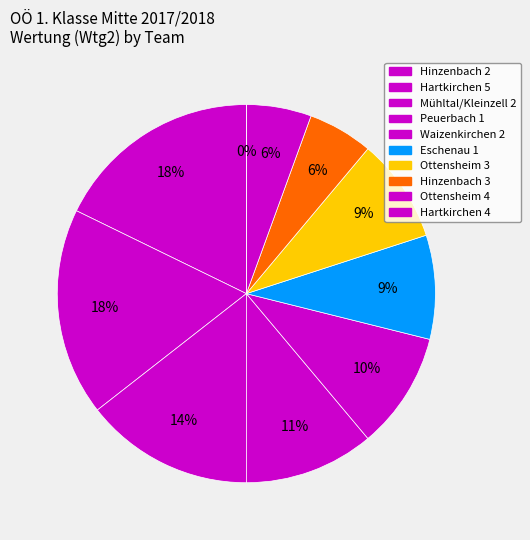

Do Hinzenbach 2 and Mühltal/Kleinzell 2 together represent more than half of the pie?

No